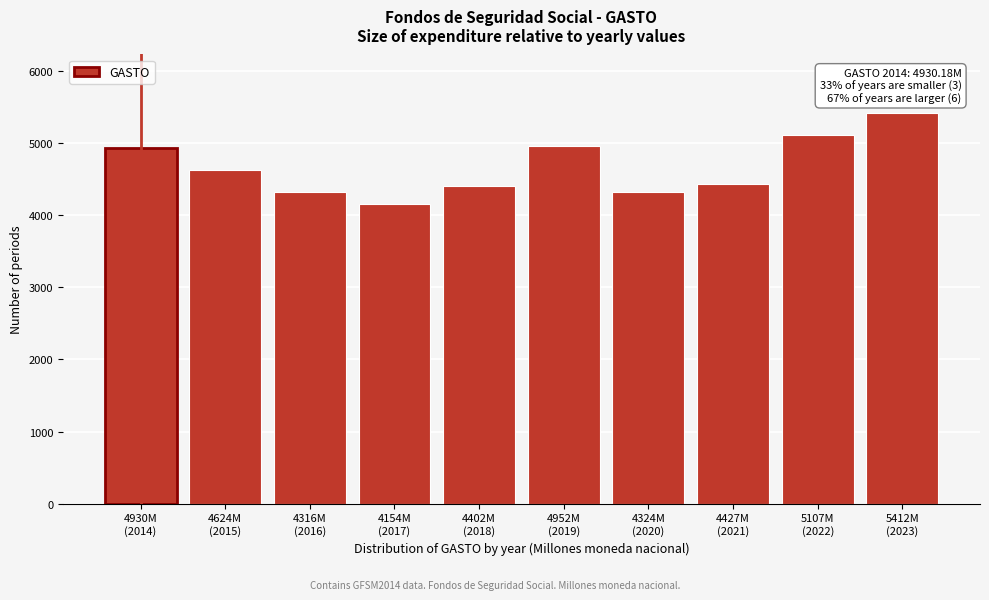

What is the smallest value displayed?

4153.9